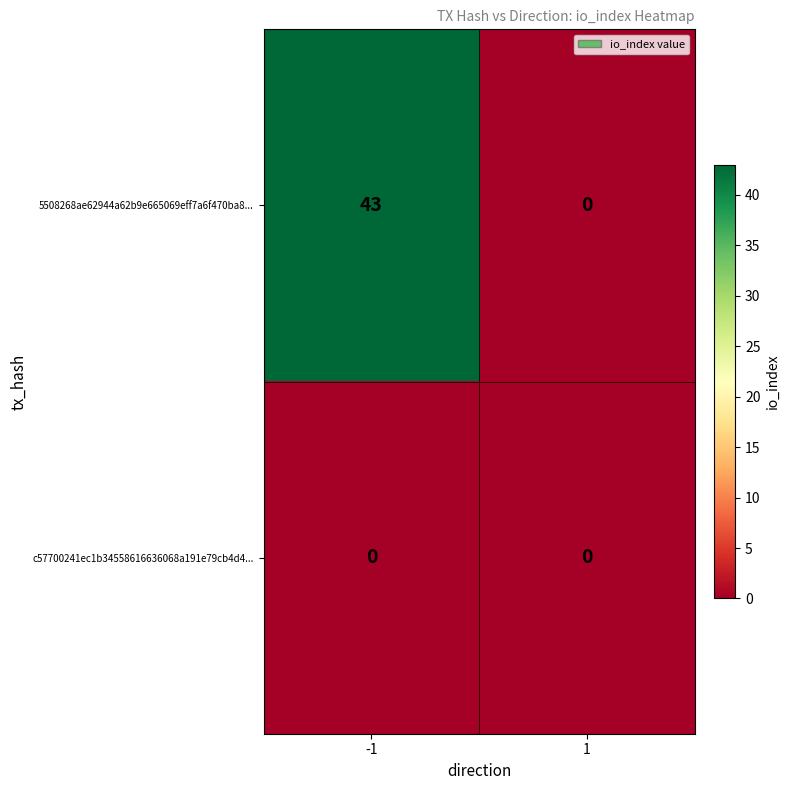

What is the difference between the 5508268ae62944a62b9e665069eff7a6f470ba8... values at 1 and -1?

43